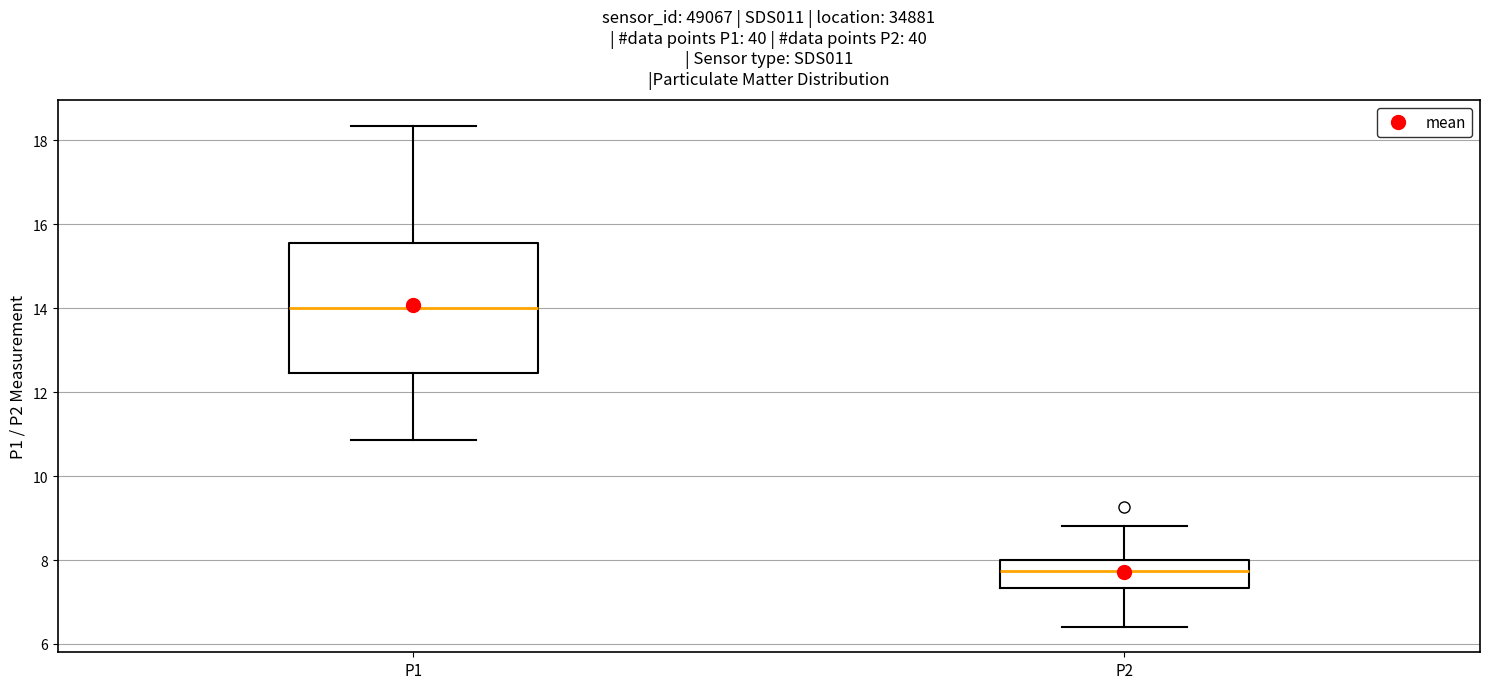

Reading left to right, read every box against the y-axis: the position of its median line, the range the box covers, and the ends of its whiskers. The values are not printed on the chart, so give them approximately, as read against the axis.

P1: median 14.0, box 12.4 to 15.6, whiskers 10.8 to 18.4
P2: median 7.8, box 7.4 to 8.0, whiskers 6.4 to 8.8